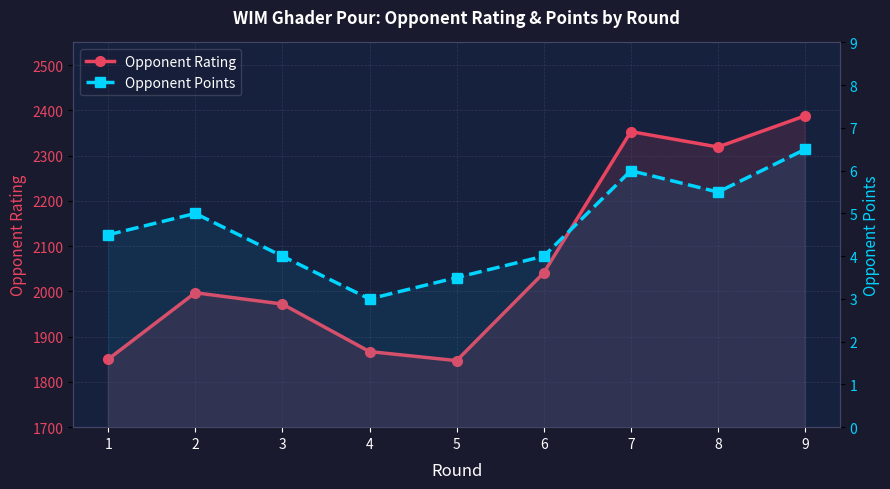

What is the value of the Opponent Points point at the 2nd from the left?

5.0